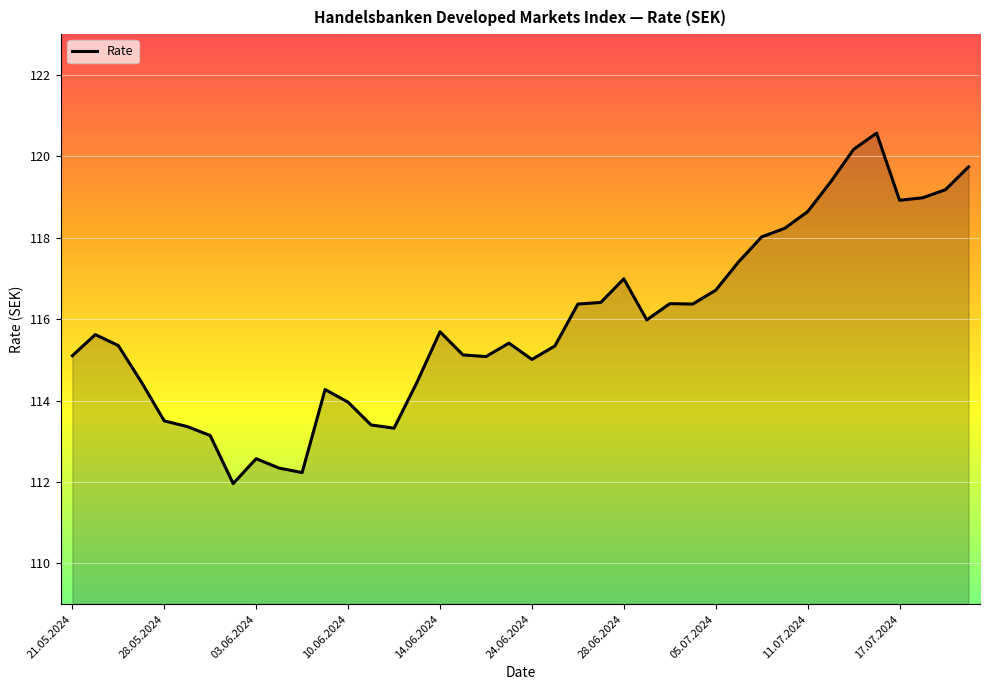

What is the difference between the maximum and minimum values?

8.6